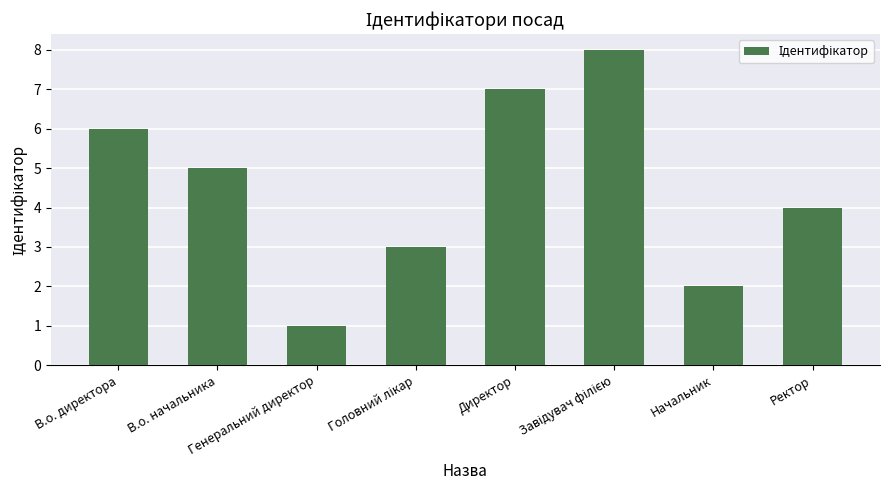

How many data points does each series have?

8